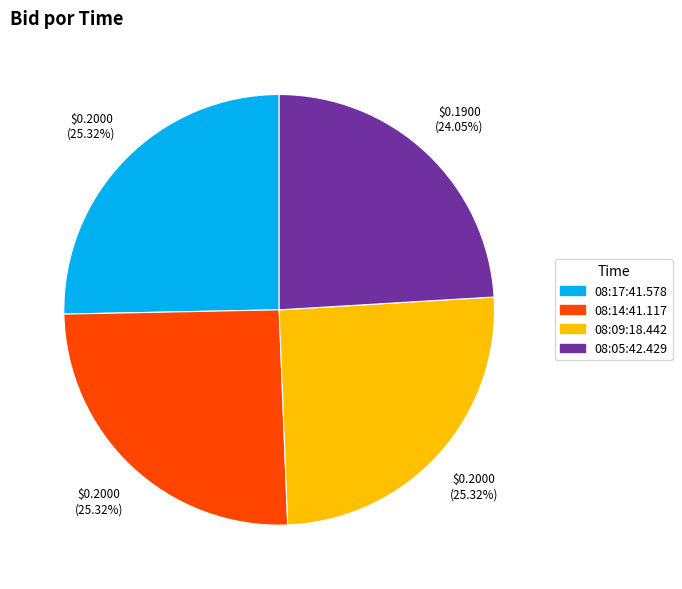

Is there any slice that represents more than half of the pie?

No